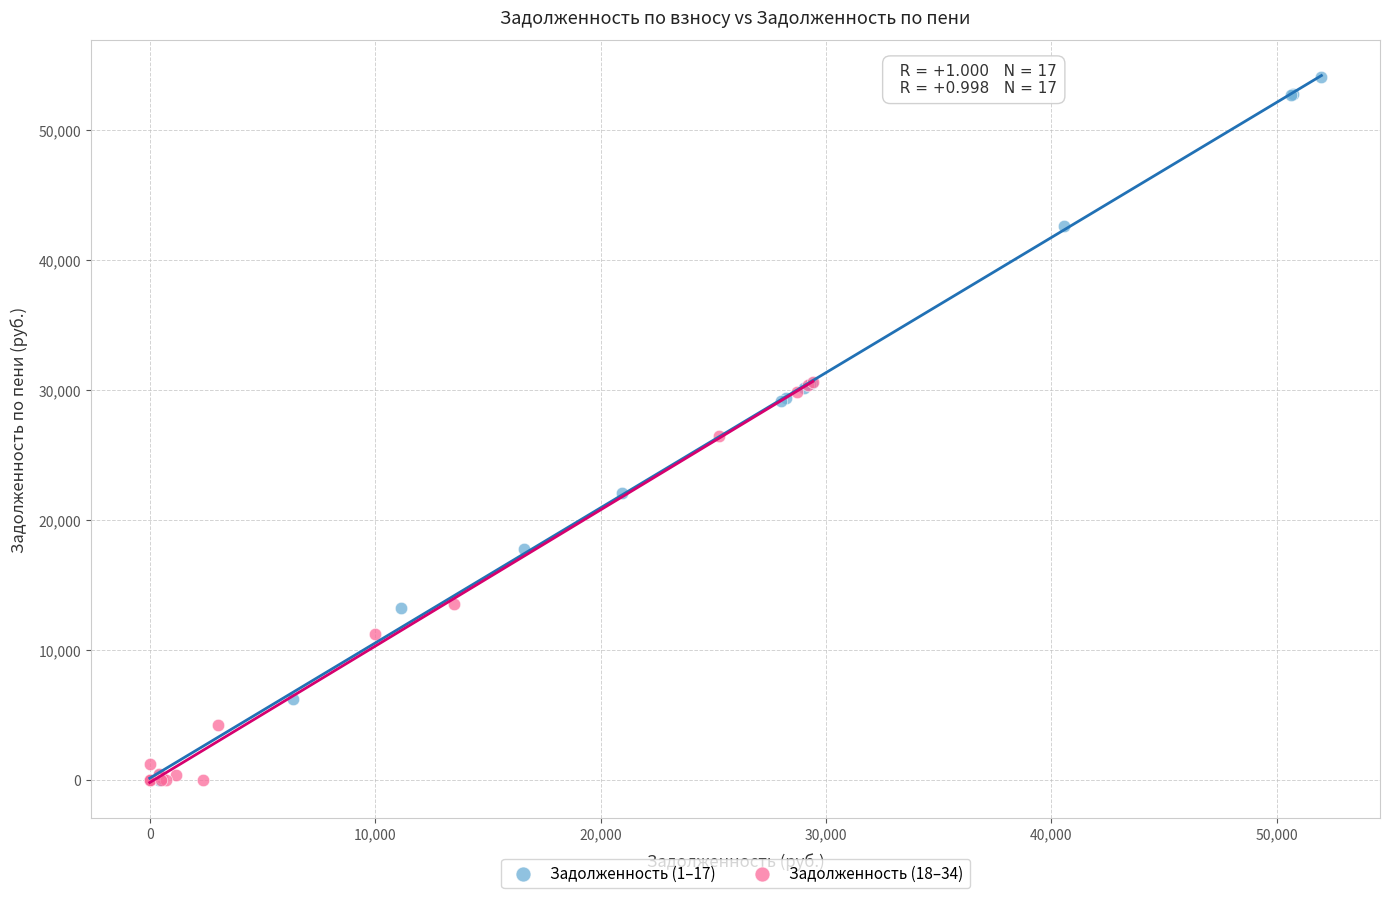

Which series reaches the maximum Y coordinate?

Задолженность (1–17)